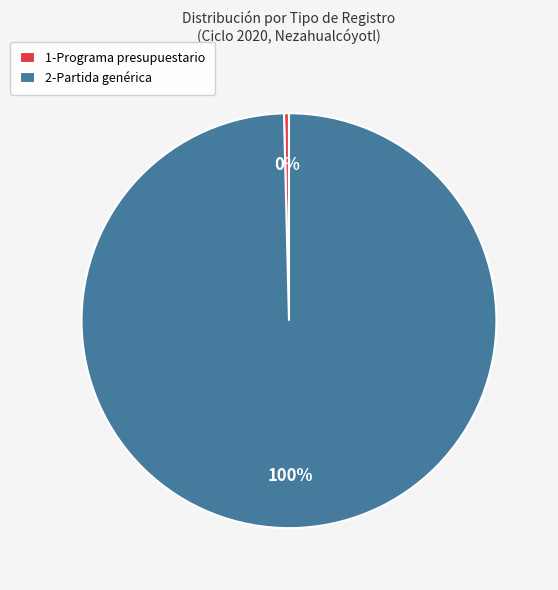

How many slices are in this pie chart?

2